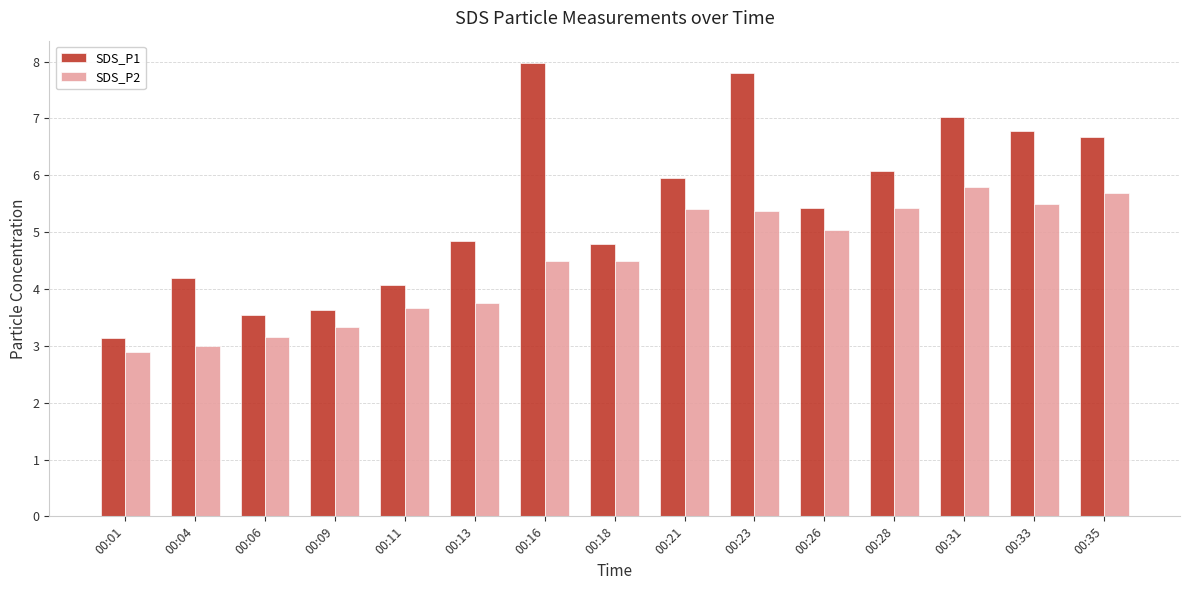

List the series in order of their overall mean, lowest first.

SDS_P2, SDS_P1